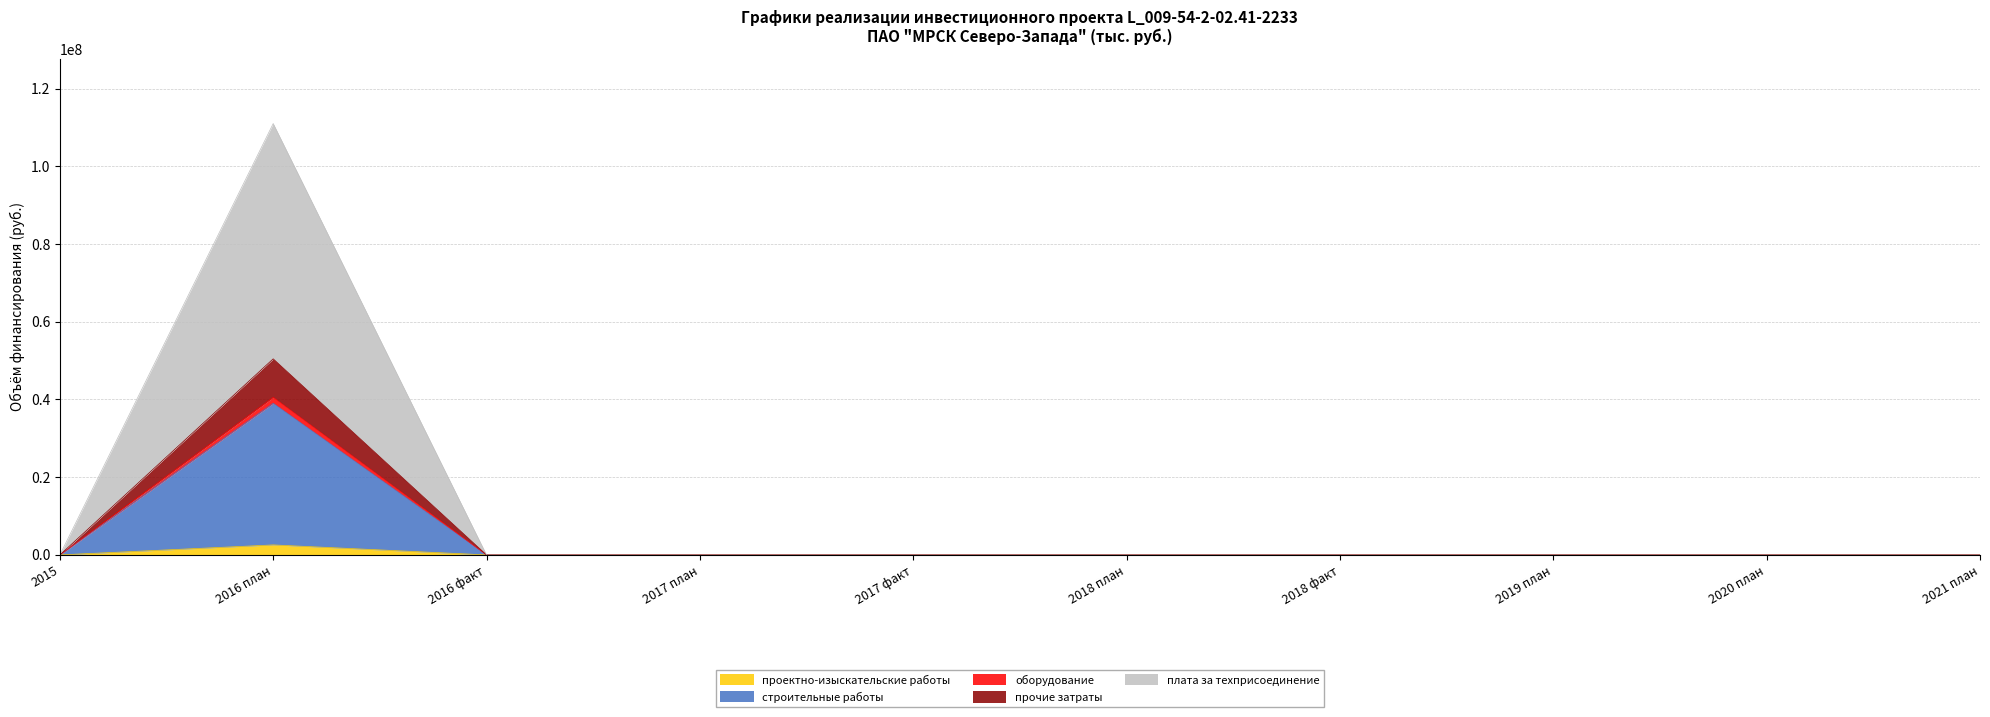

Which series changed the most between 2017 план and 2019 план?

проектно-изыскательские работы